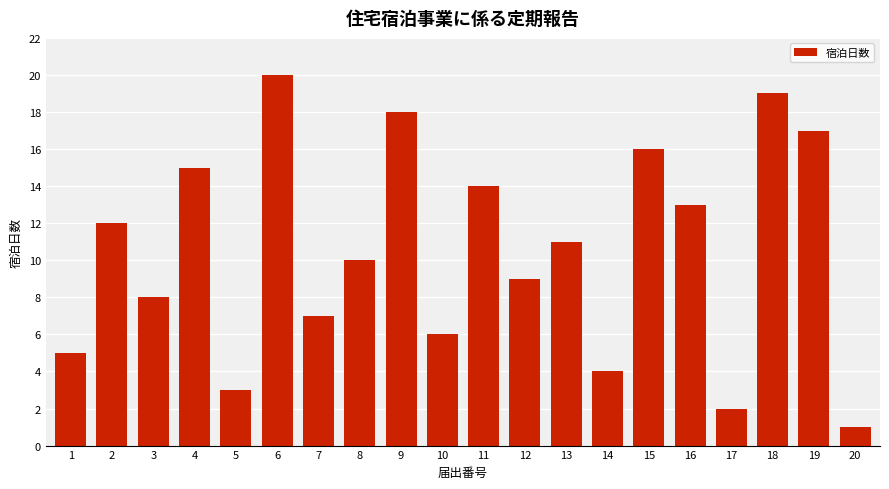

Reading left to right, what are all the values shown in this chart?

5	12	8	15	3	20	7	10	18	6	14	9	11	4	16	13	2	19	17	1